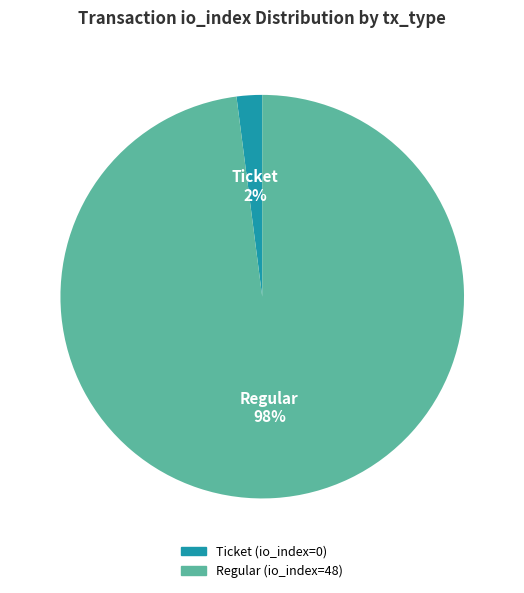

How many slices are in this pie chart?

2